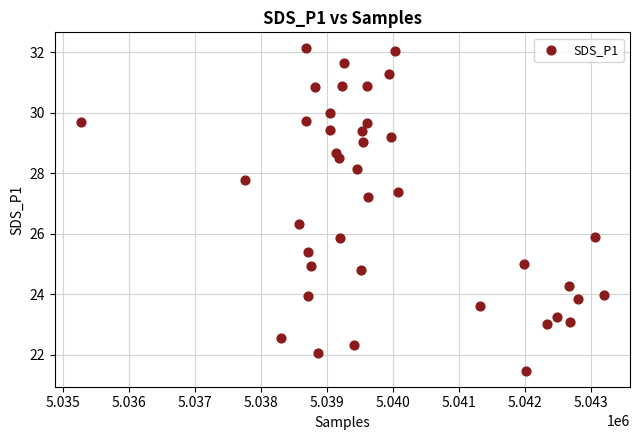

What is the range of X values (max minus min)?

7923.0